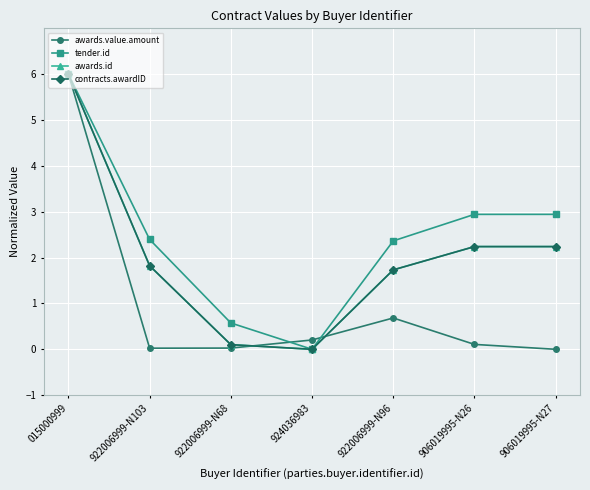

True or false: contracts.awardID has a value of 0.0 at 924036983.

True